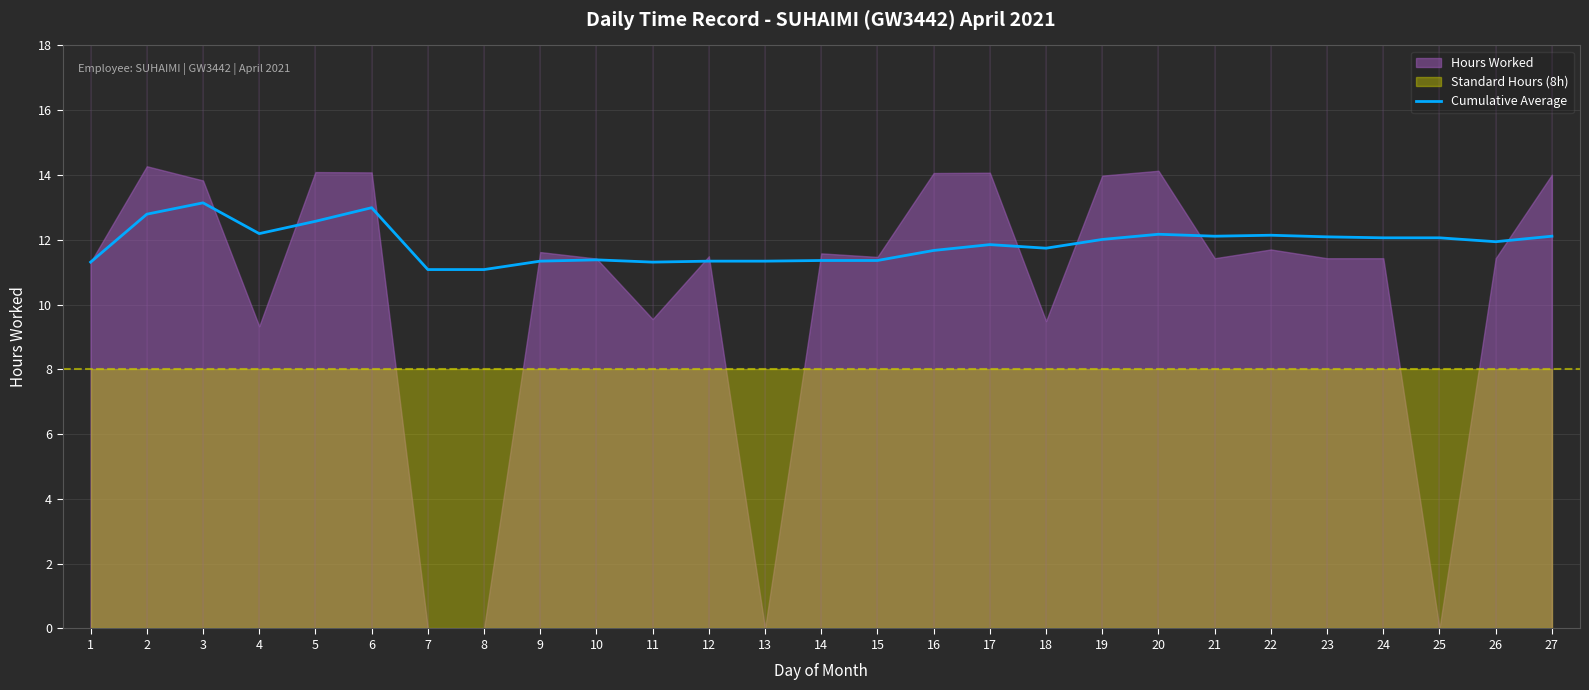

Reading right to left, list all the values displayed in this chart.

12.1	11.9	12.1	12.1	12.1	12.1	12.1	12.2	12.0	11.7	11.8	11.7	11.4	11.4	11.3	11.3	11.3	11.4	11.3	11.1	11.1	13.0	12.6	12.2	13.1	12.8	11.3